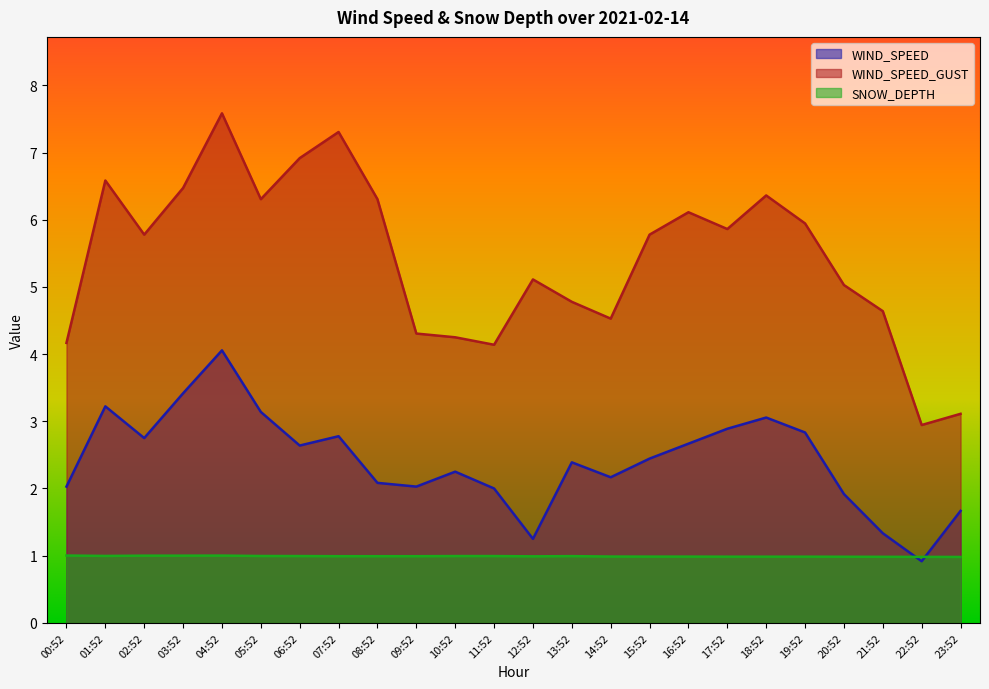

True or false: WIND_SPEED has a value of 2.0 at 21:52.

False